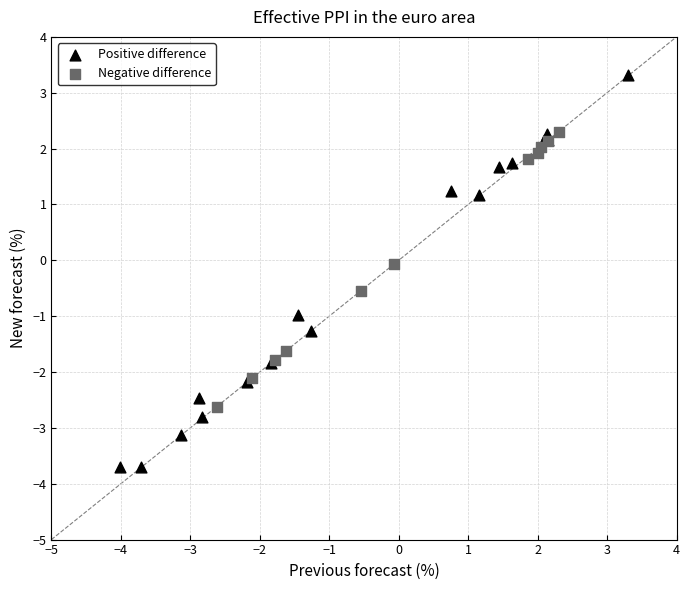

Which series has the largest Y range (max minus min)?

Positive difference